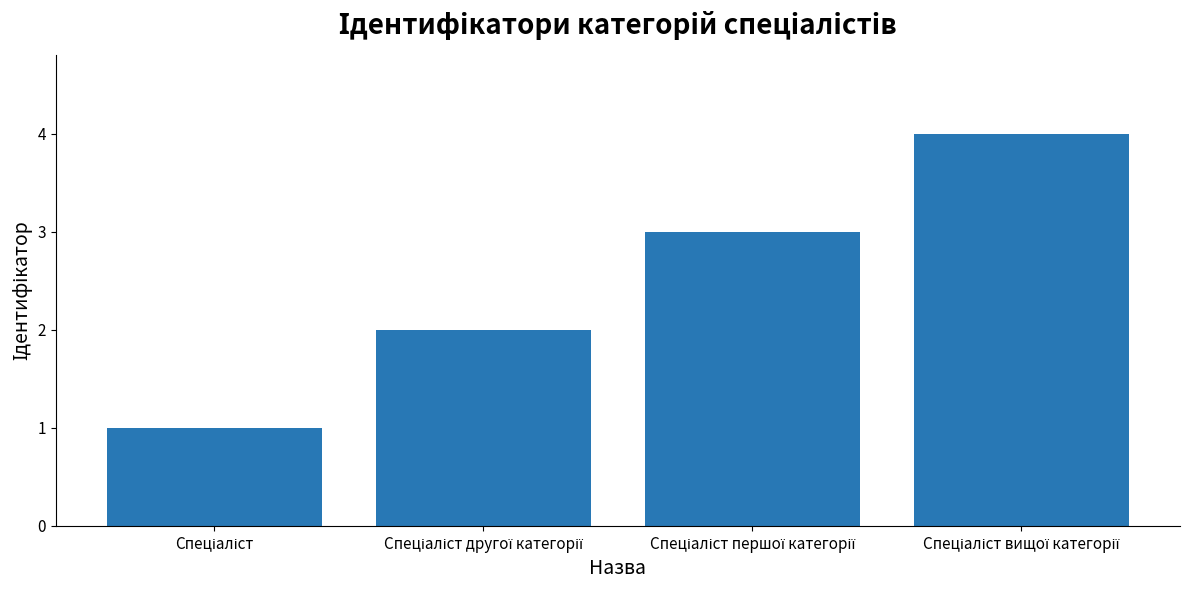

What is the difference between the maximum and minimum values?

3